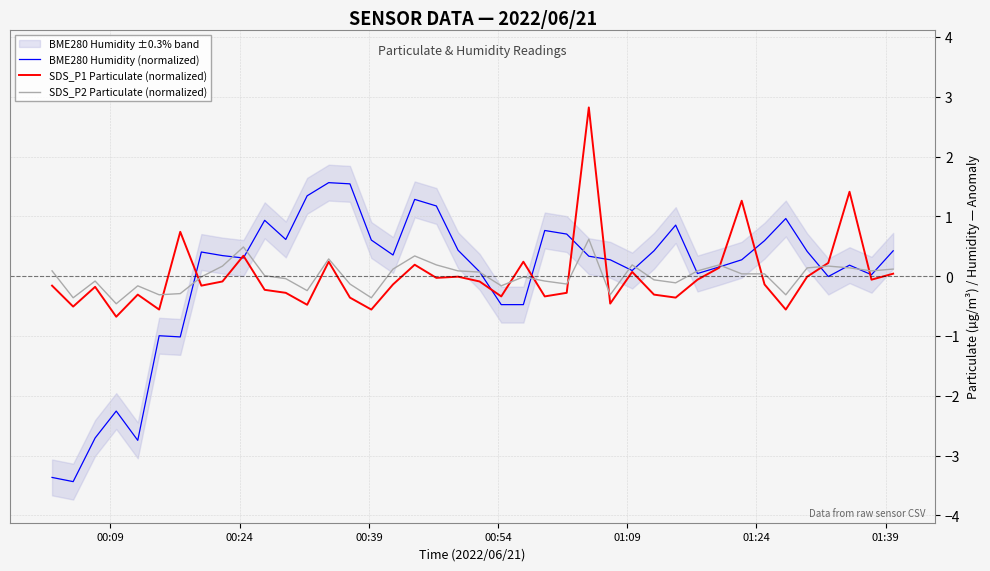

Rank the series by their maximum value, from lowest to highest.

SDS_P2 Particulate (normalized), BME280 Humidity (normalized), SDS_P1 Particulate (normalized)